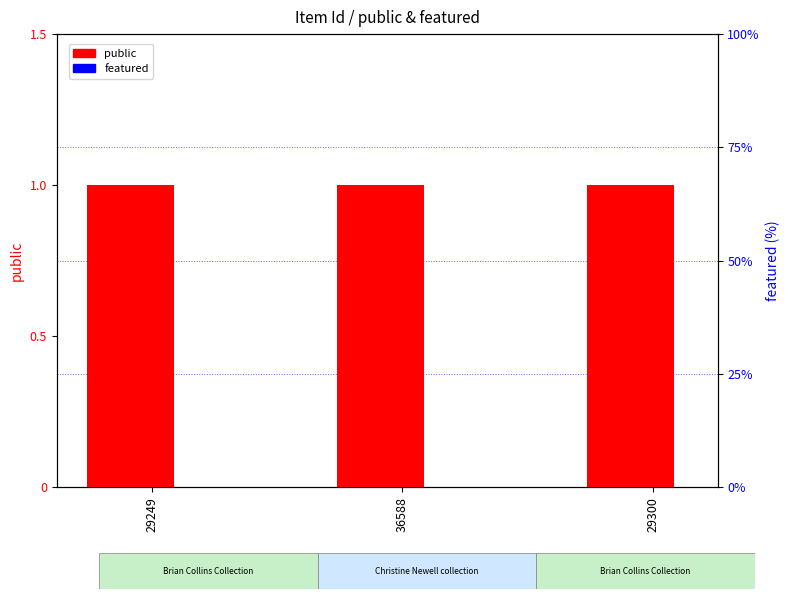

Reading left to right, what are all the values shown in this chart?

public: 29249=1	36588=1	29300=1
featured: 29249=0	36588=0	29300=0